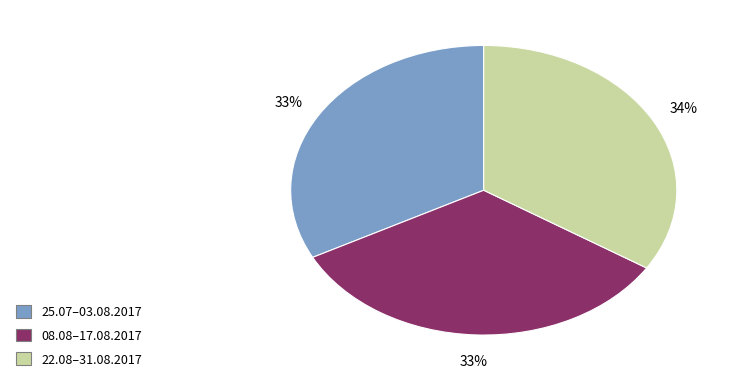

What is the largest slice in the pie chart?

22.08–31.08.2017